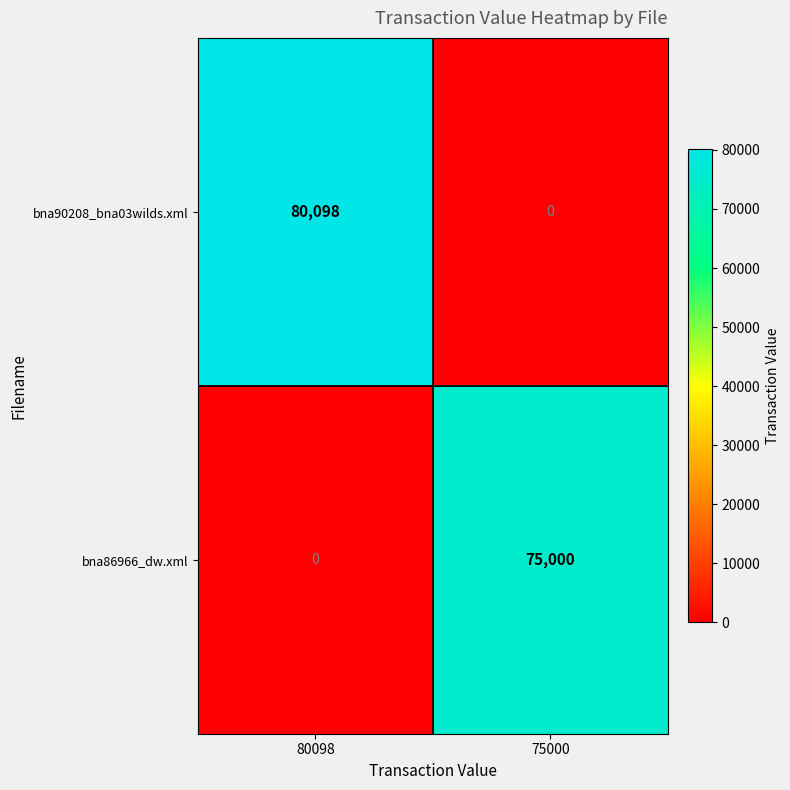

Reading right to left, list all the values displayed in this chart.

bna90208_bna03wilds.xml: 0	80098
bna86966_dw.xml: 75000	0